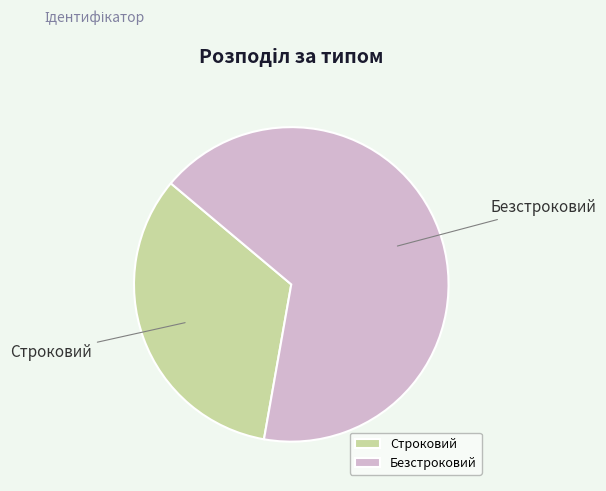

Which slice represents more than half of the pie?

Безстроковий